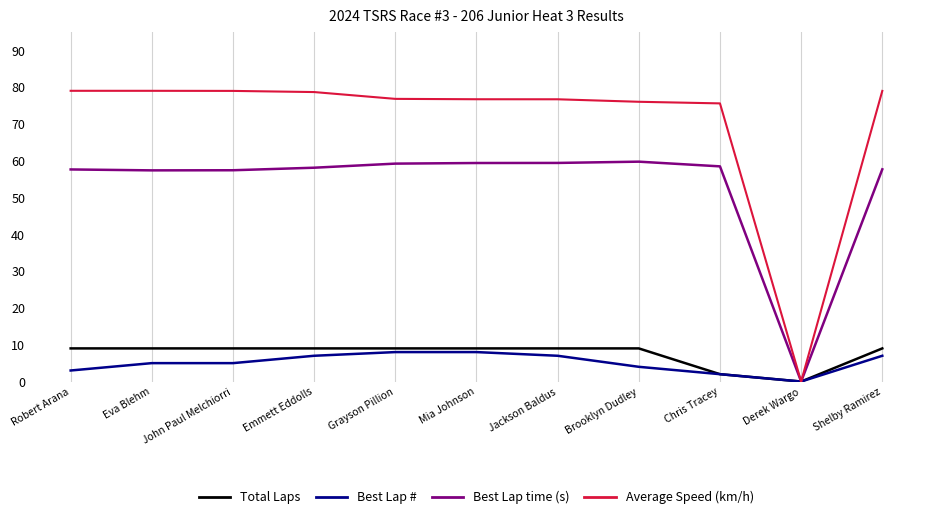

What position from the left is Shelby Ramirez?

11